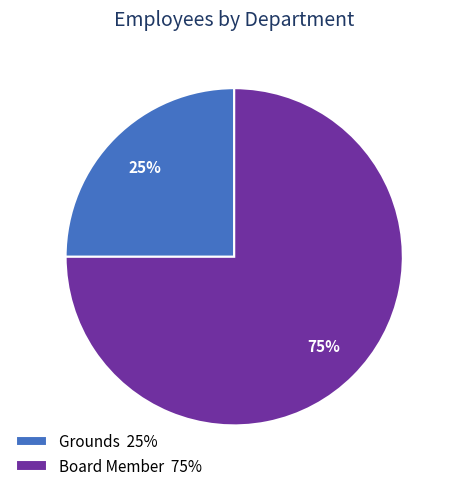

The Board Member slice represents 88% of the pie. True or false?

False